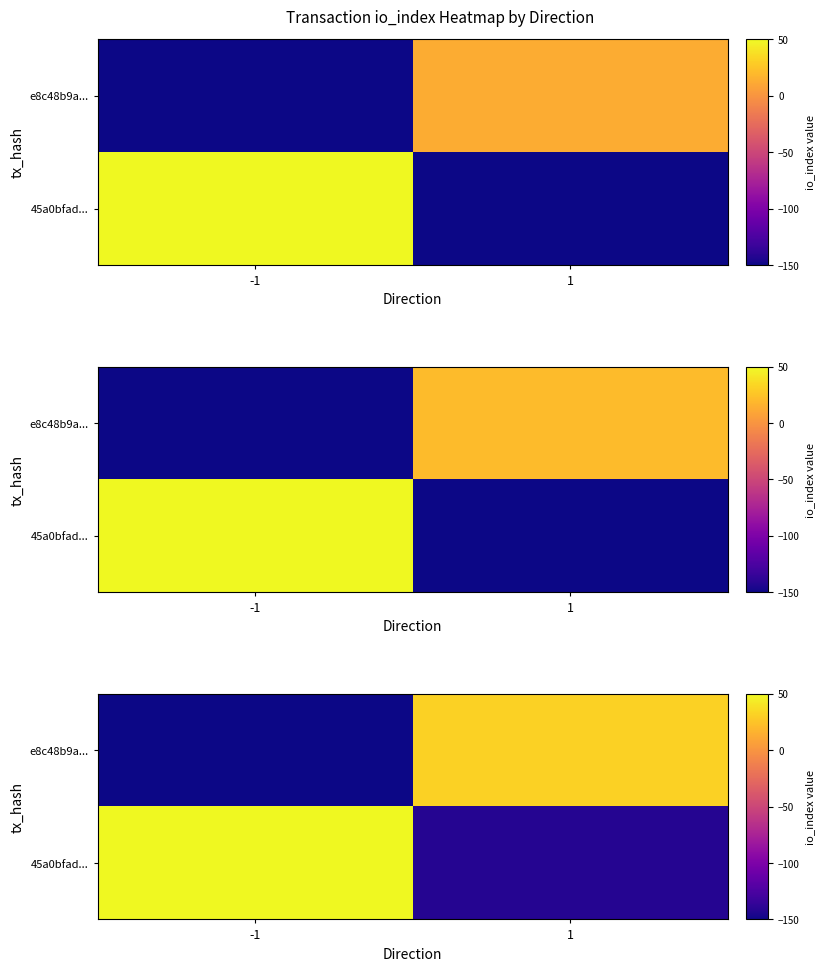

How many negative values does the e8c48b9a... series have?

1